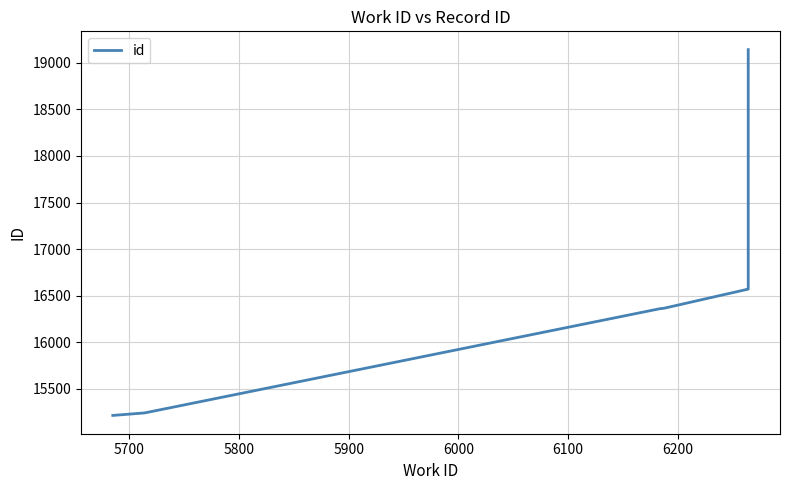

Reading left to right, transcribe all the data shown in this chart.

15216	15243	16362	16365	16571	16572	19140